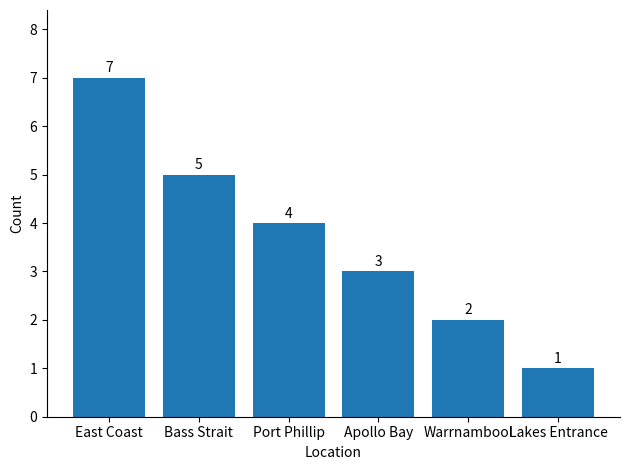

How many data points does each series have?

6